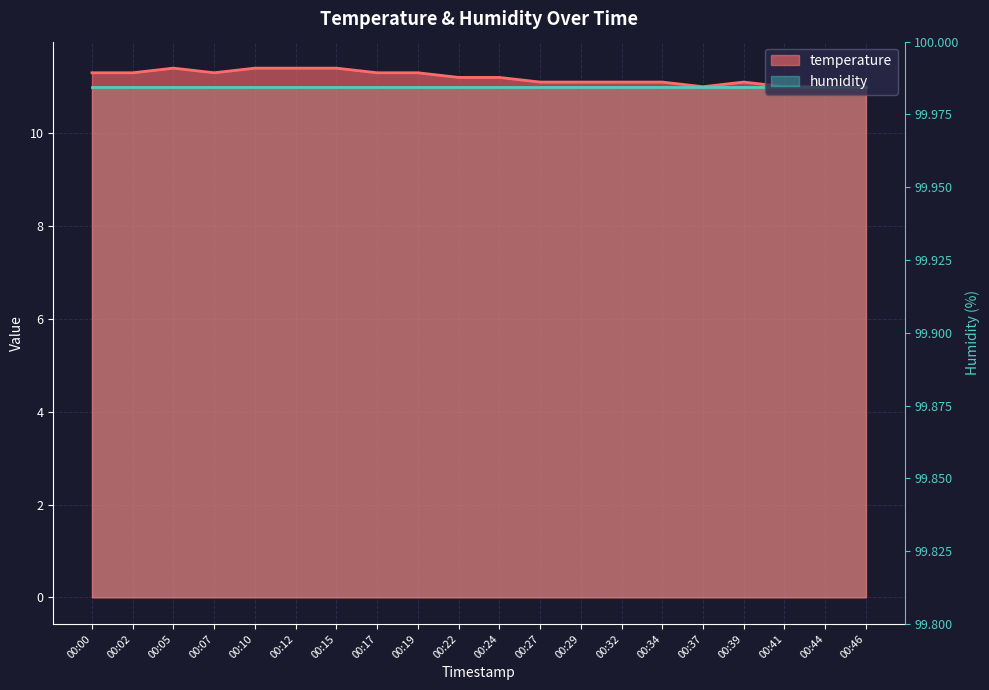

What is the difference between the maximum and minimum values?

0.4